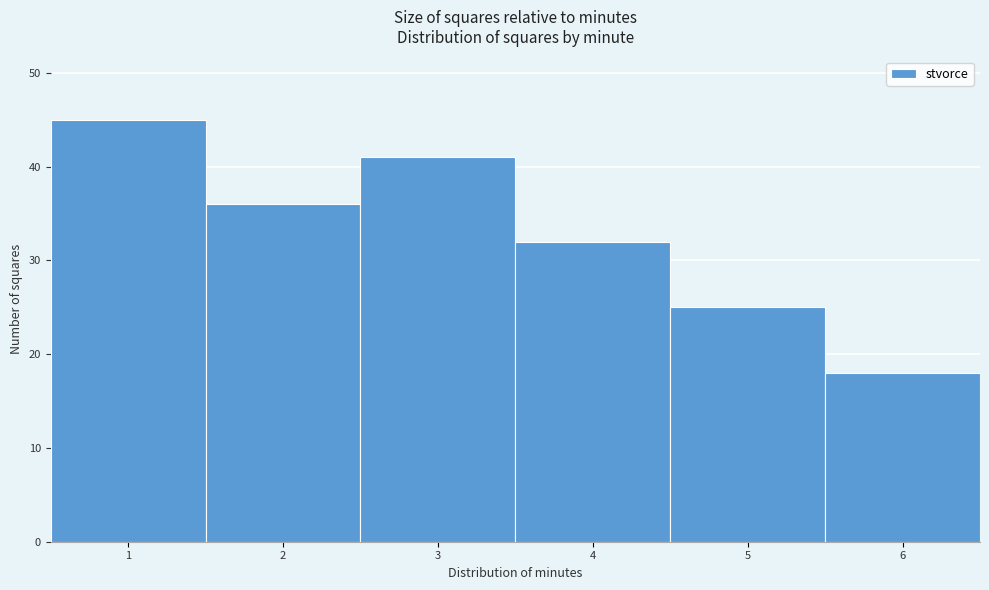

Reading left to right, list every bar in this chart as the range it spans on the x-axis followed by its height. The values are not printed on the chart, so give them approximately, as read against the axis.

0.5 to 1.5: 45
1.5 to 2.5: 36
2.5 to 3.5: 41
3.5 to 4.5: 32
4.5 to 5.5: 25
5.5 to 6.5: 18